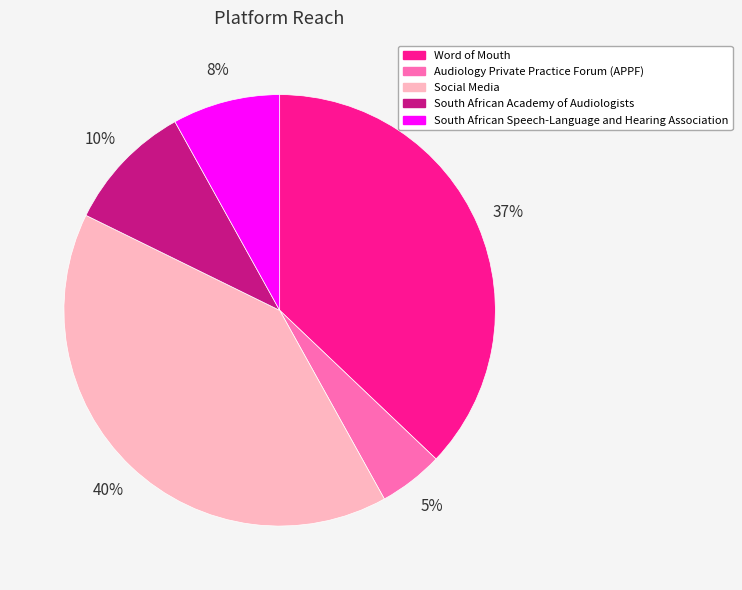

To the nearest percent, what is the average slice percentage?

20%